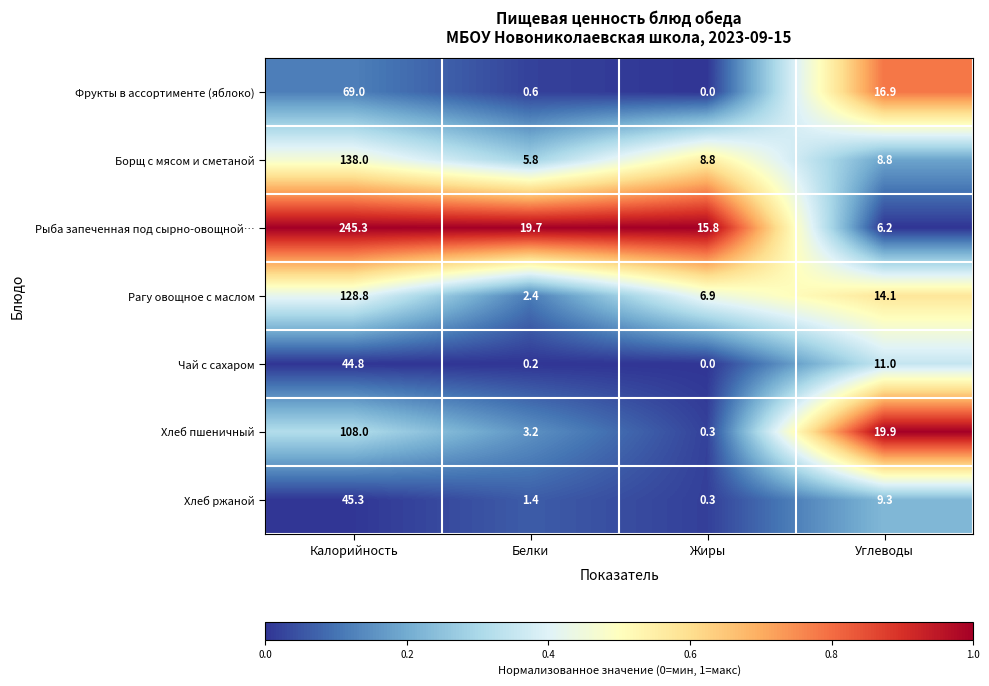

Which series has the largest range (max minus min)?

Рыба запеченная под сырно-овощной…